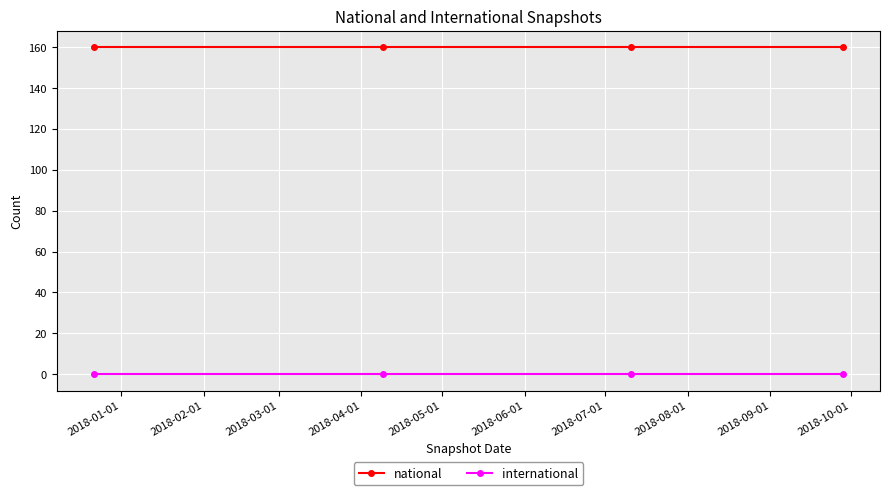

True or false: national has more than 1 interior local peaks.

False